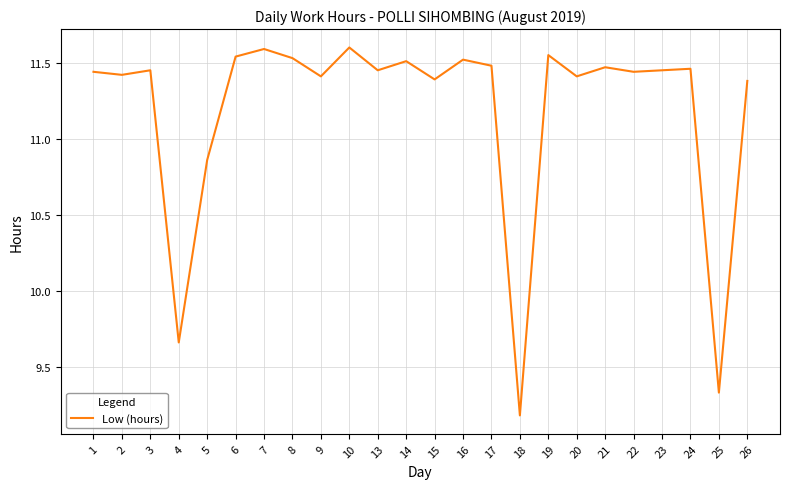

What is the minimum value shown in the chart?

9.2